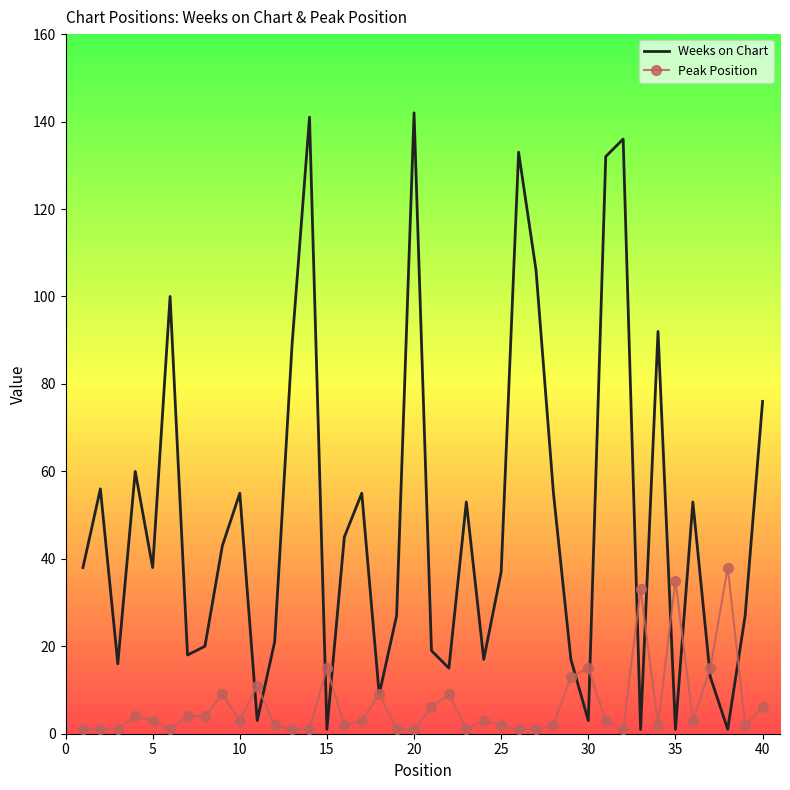

List the series in order of their peak value, lowest first.

Peak Position, Weeks on Chart